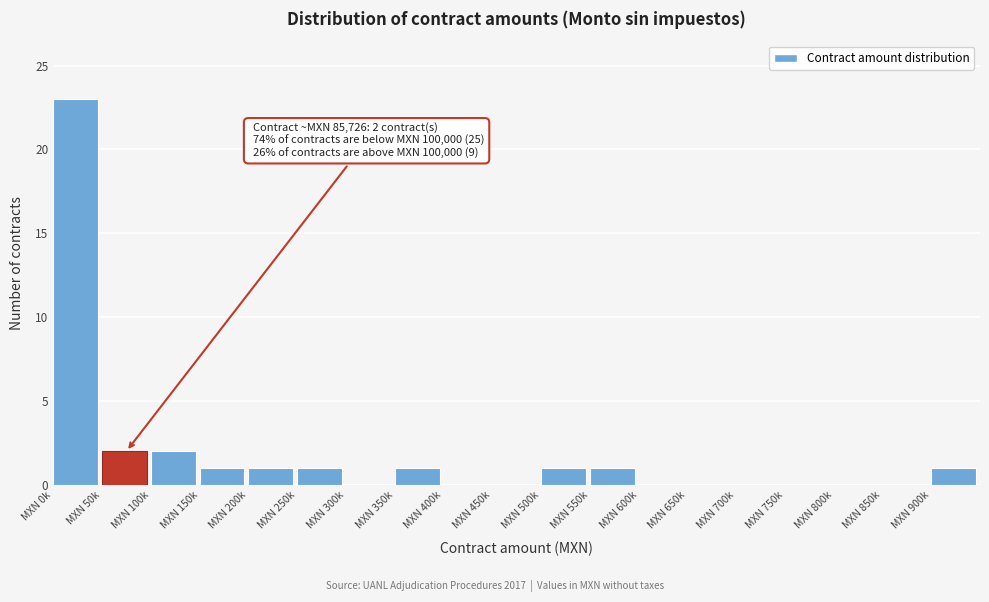

Reading left to right, transcribe all the data shown in this chart.

MXN 0k=23	MXN 50k=2	MXN 100k=2	MXN 150k=1	MXN 200k=1	MXN 250k=1	MXN 300k=0	MXN 350k=1	MXN 400k=0	MXN 450k=0	MXN 500k=1	MXN 550k=1	MXN 600k=0	MXN 650k=0	MXN 700k=0	MXN 750k=0	MXN 800k=0	MXN 850k=0	MXN 900k=1